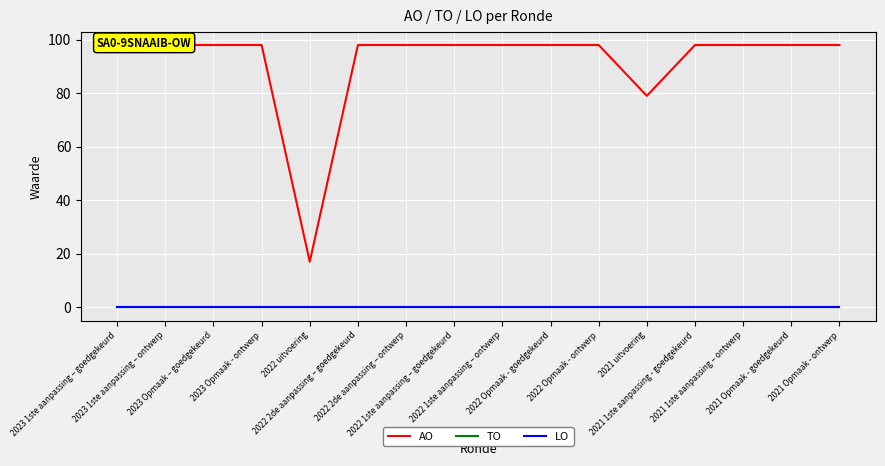

True or false: LO has a value of 0 at 2022 2de aanpassing – goedgekeurd.

True